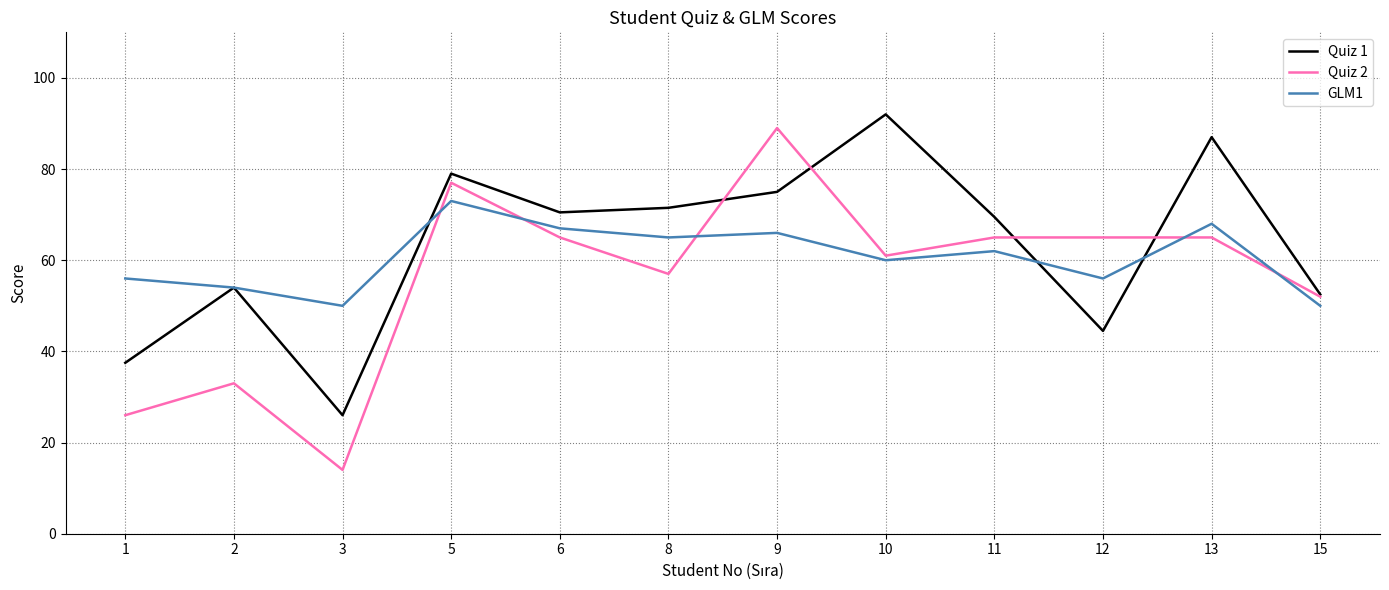

What are all the series names shown in the legend?

Quiz 1, Quiz 2, GLM1